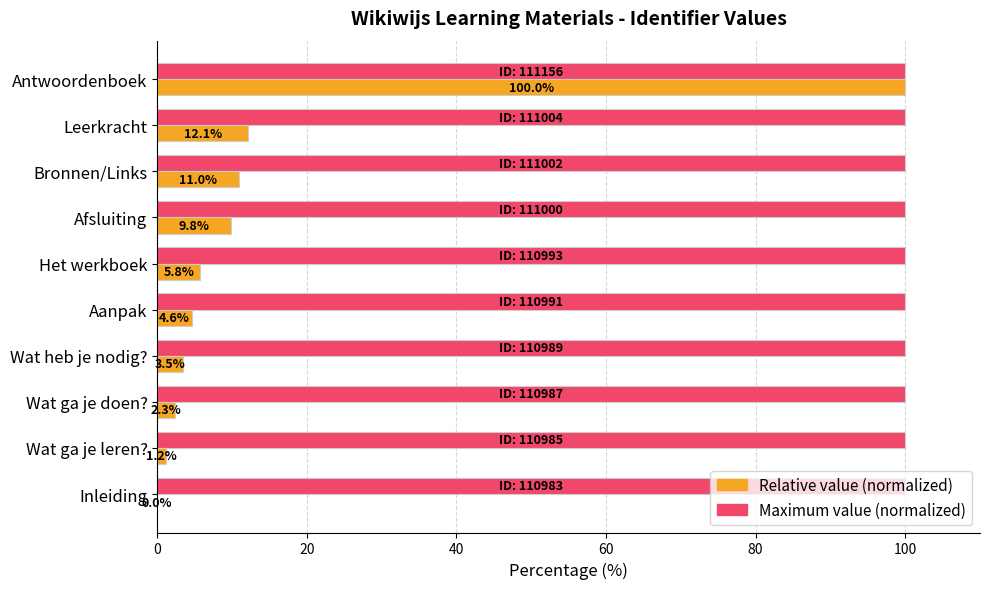

What is the sum of all Maximum value (normalized) values?

1000.0